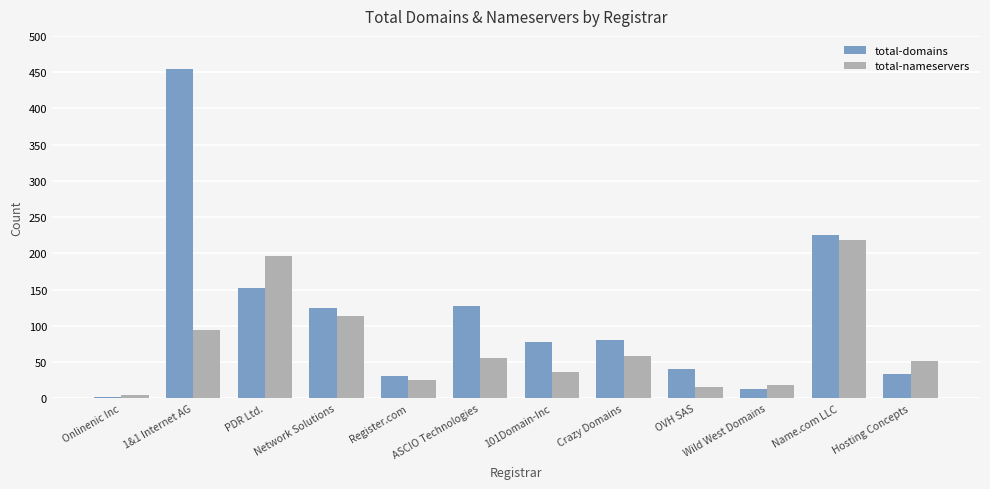

Which series has the widest spread of values?

total-domains